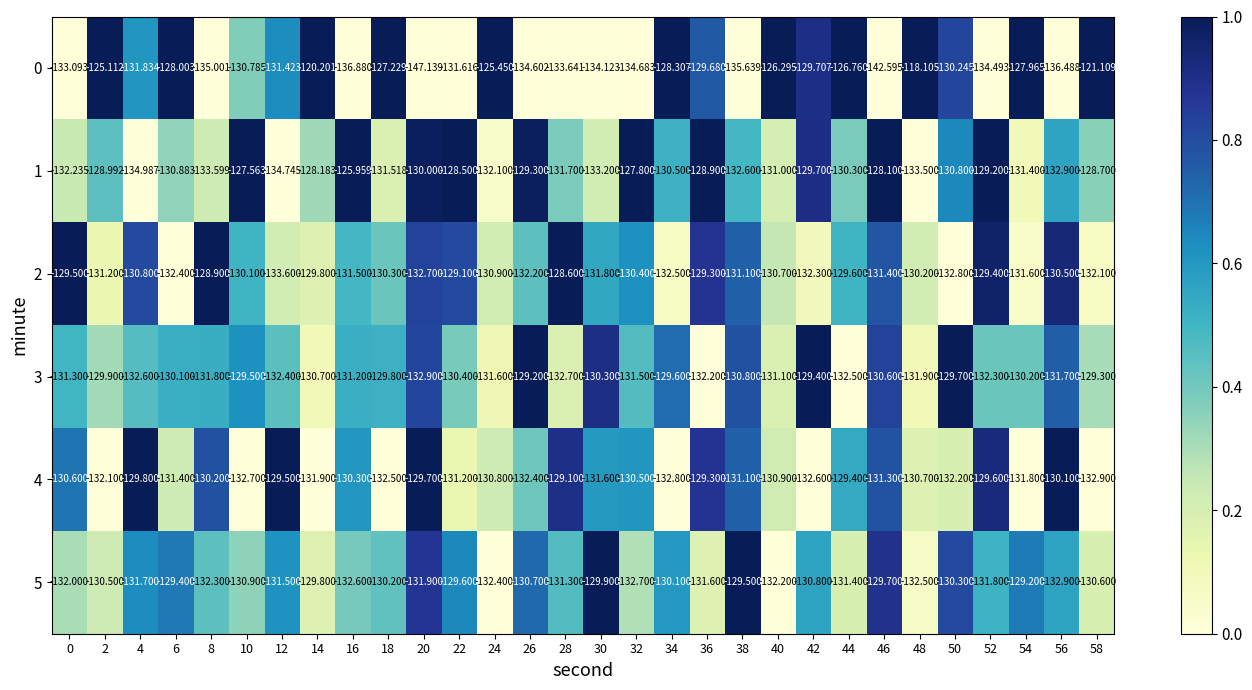

At which category is the sum across all series the highest?

14